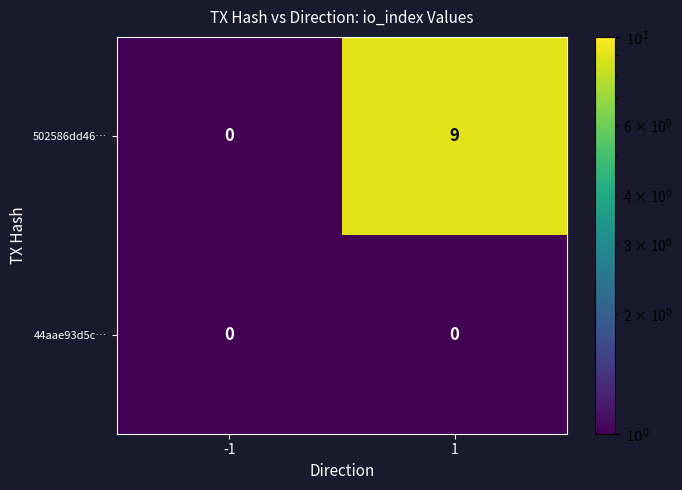

What is the sum of all 502586dd46… values?

9